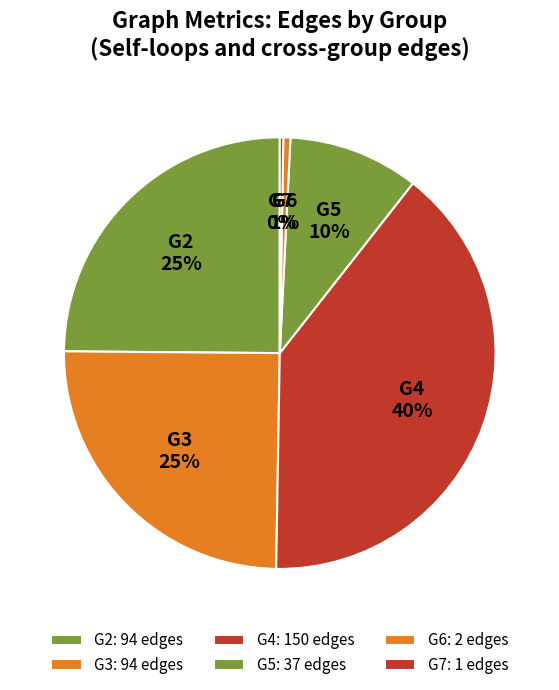

To the nearest percent, what is the combined percentage of G4 and G6?

40%